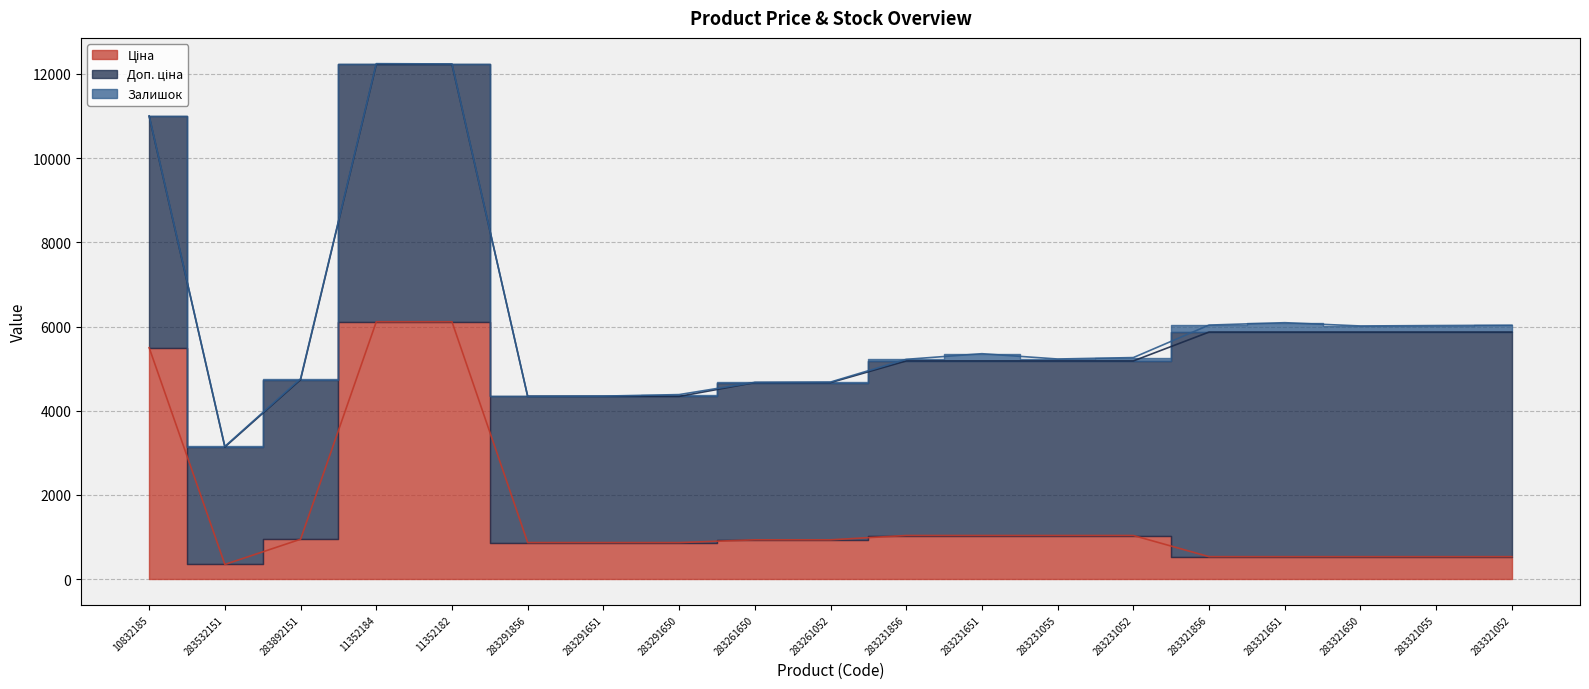

What is the label of the 17th point from the right?

Стінові панелі PR03771 (283892151)